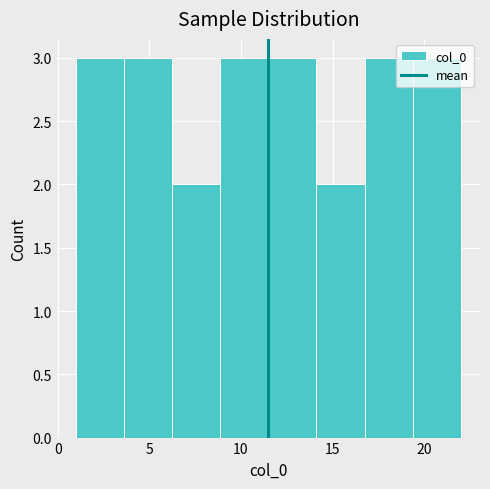

Reading left to right, list every bar in this chart as the range it spans on the x-axis followed by its height. Neither the bar edges nor the heights are printed on the chart, so give them approximately, as read against the axes.

1.0 to 3.5: 3
3.5 to 6.5: 3
6.5 to 9.0: 2
9.0 to 11.5: 3
11.5 to 14.0: 3
14.0 to 17.0: 2
17.0 to 19.5: 3
19.5 to 22.0: 3